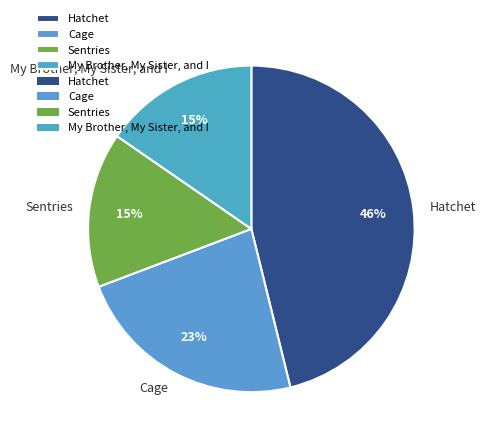

Does any single category account for the majority?

No